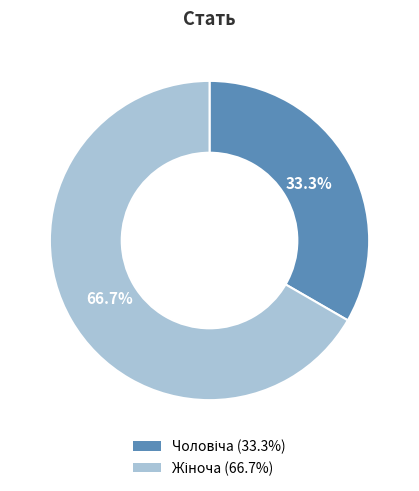

Is there any slice that represents more than half of the pie?

Yes